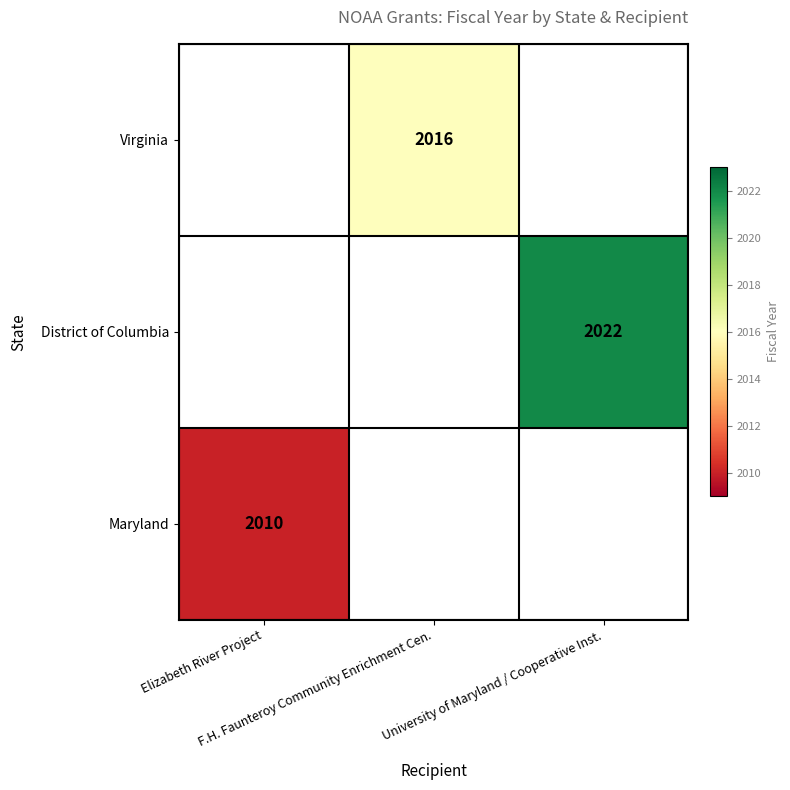

How many values in Maryland are above zero?

1